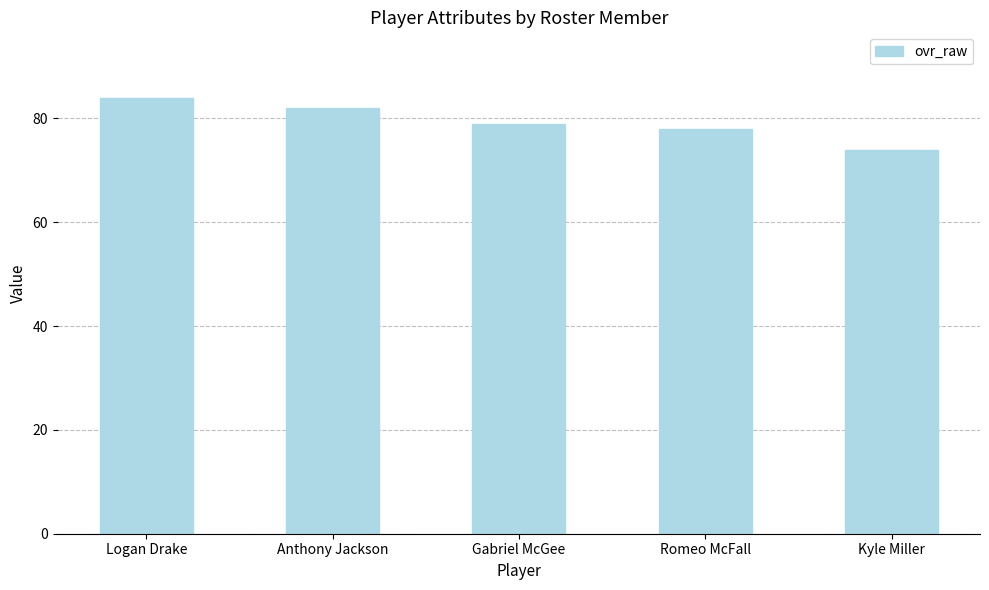

The chart shows a value of 82 at Anthony Jackson. True or false?

True